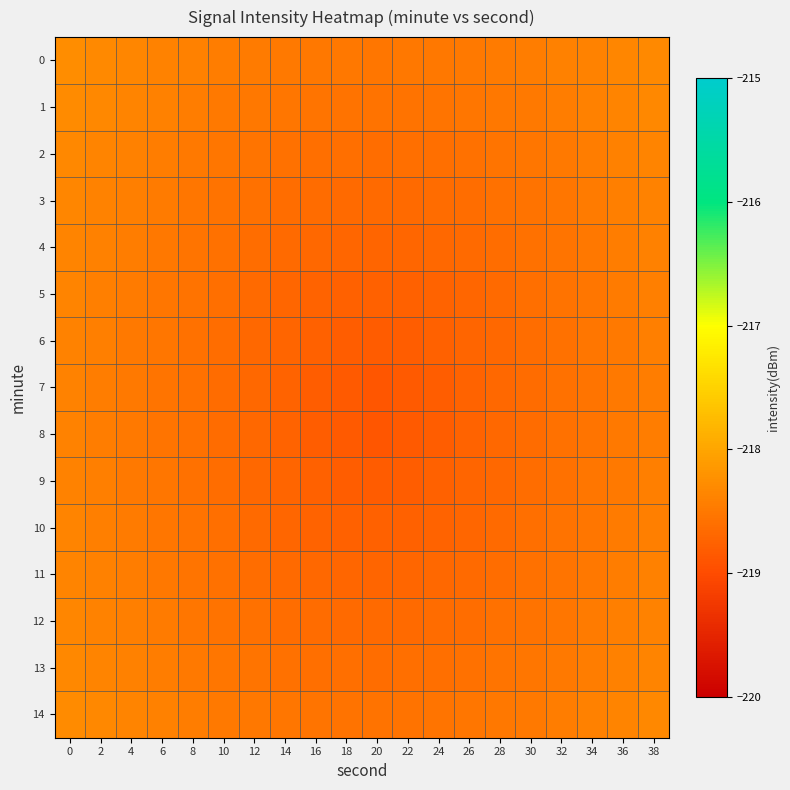

Which category has the lowest value across all series?

20